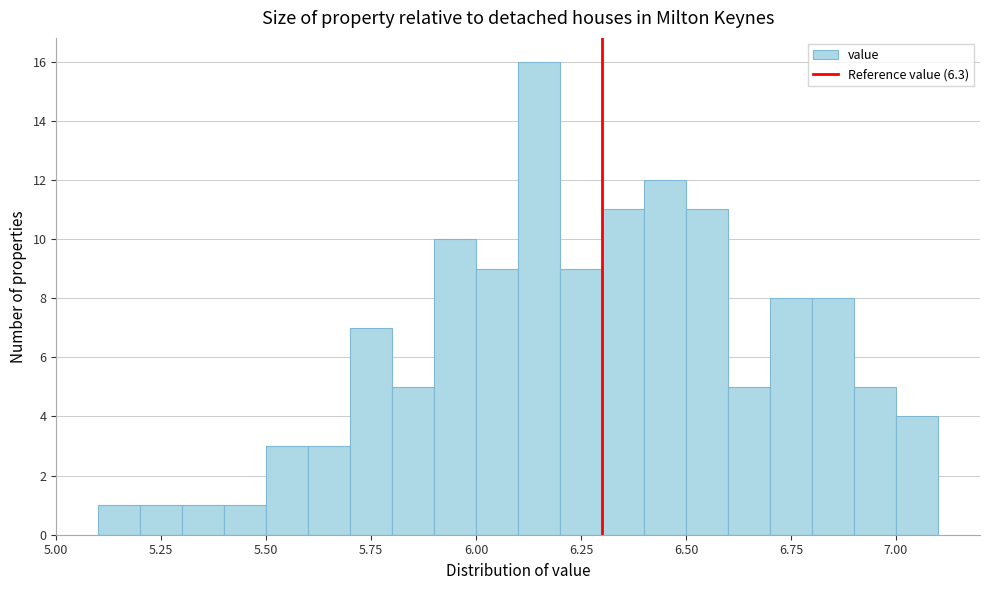

Read against the x-axis, roughly where is the centre of the tallest bar?

6.15